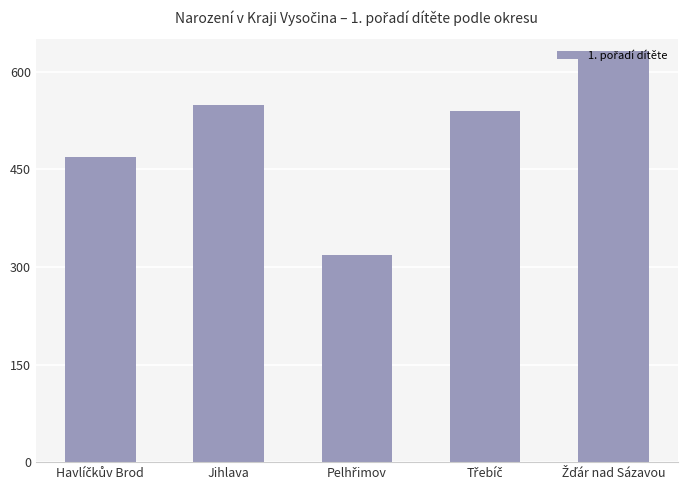

How many bars are there in total?

5